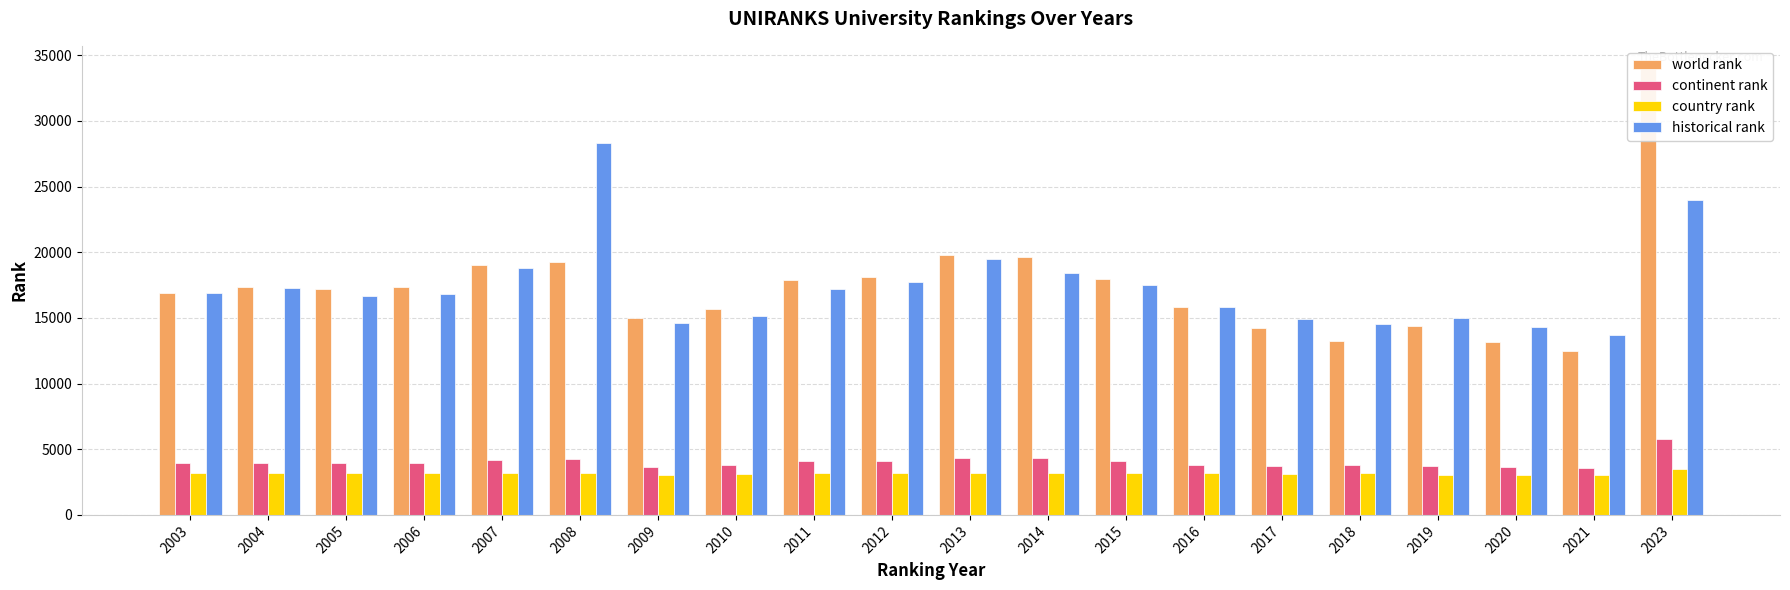

Rank the categories by country rank value from lowest to highest.

2021, 2009, 2020, 2019, 2010, 2017, 2016, 2018, 2005, 2006, 2003, 2012, 2004, 2015, 2011, 2007, 2014, 2013, 2008, 2023